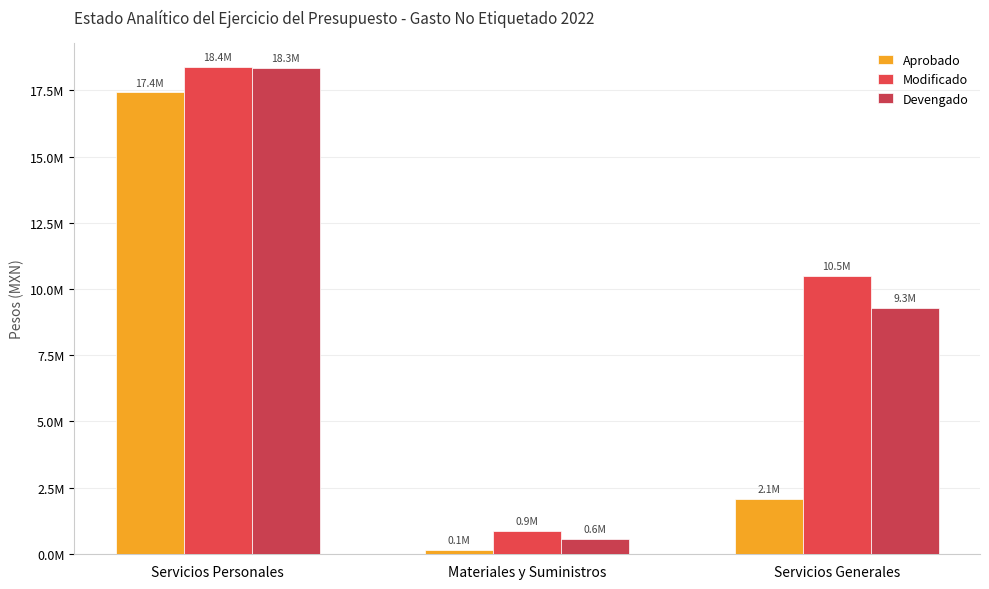

Are the bars horizontal?

No